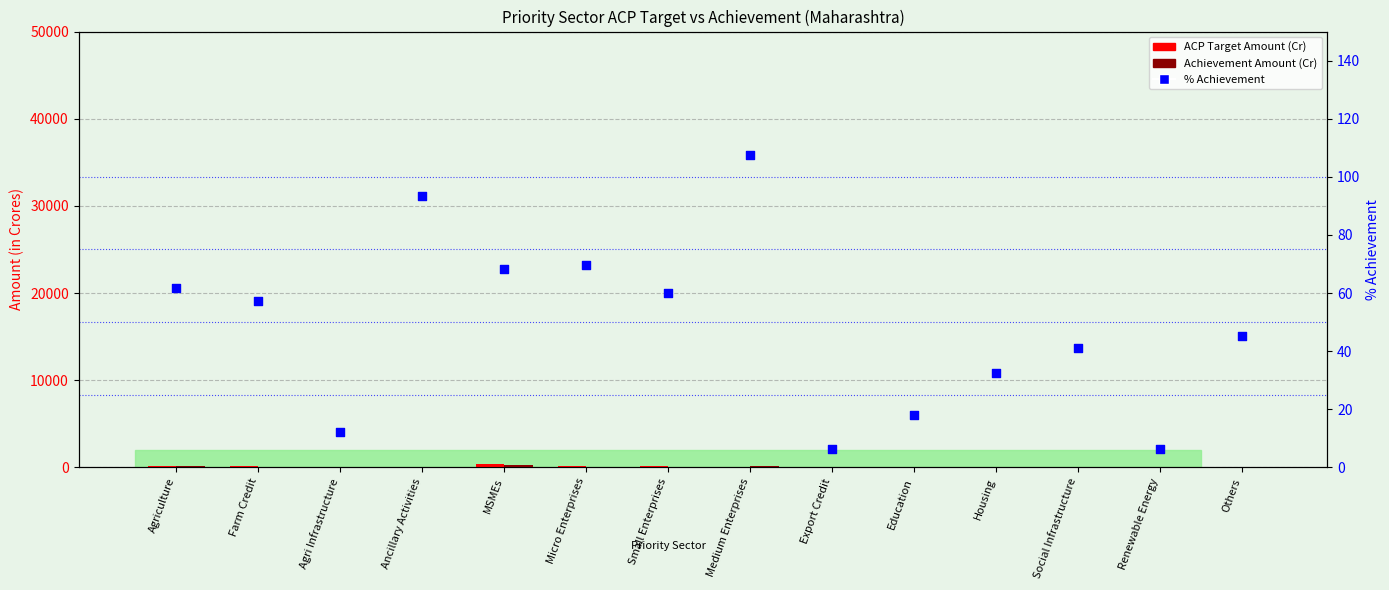

At which category is the sum across all series the highest?

MSMEs